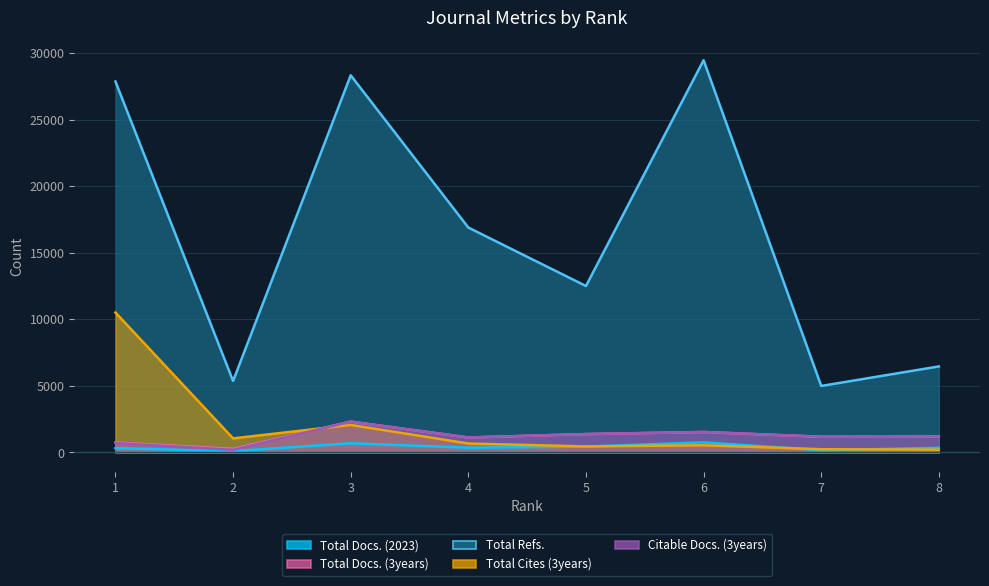

True or false: Total Docs. (3years) has more than 1 interior local peaks.

True